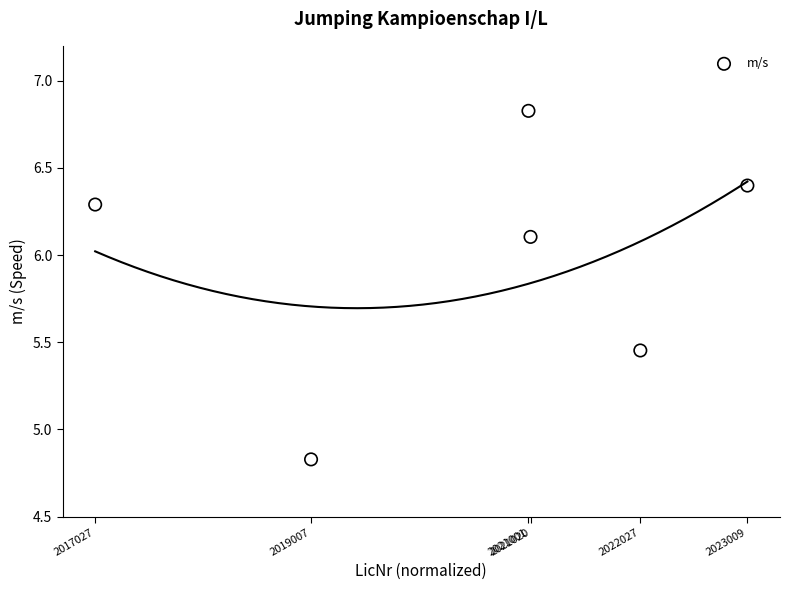

What is the average X value?

0.6